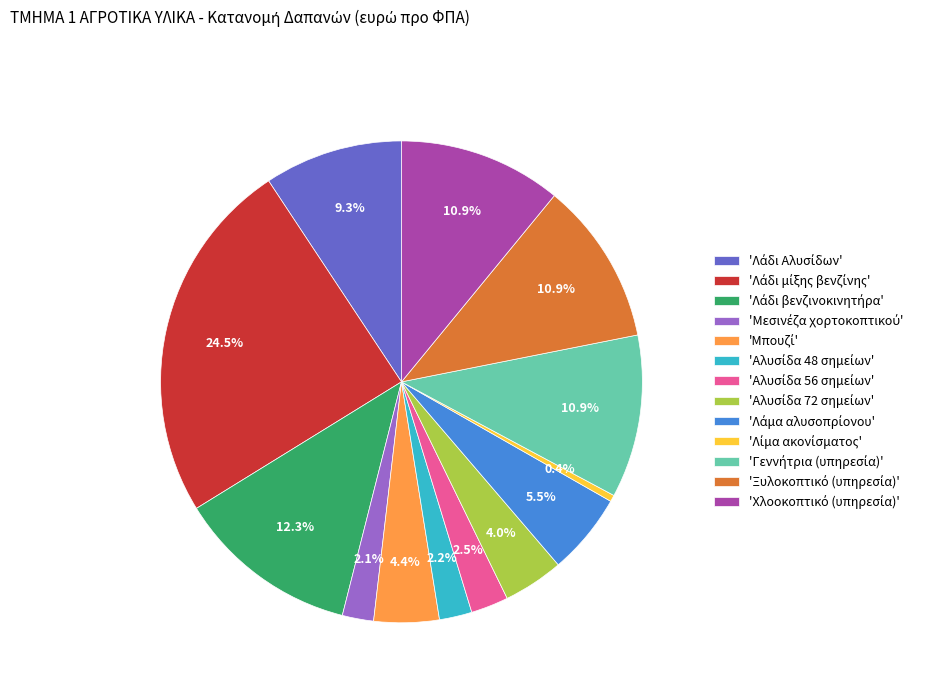

How many slices are in this pie chart?

13